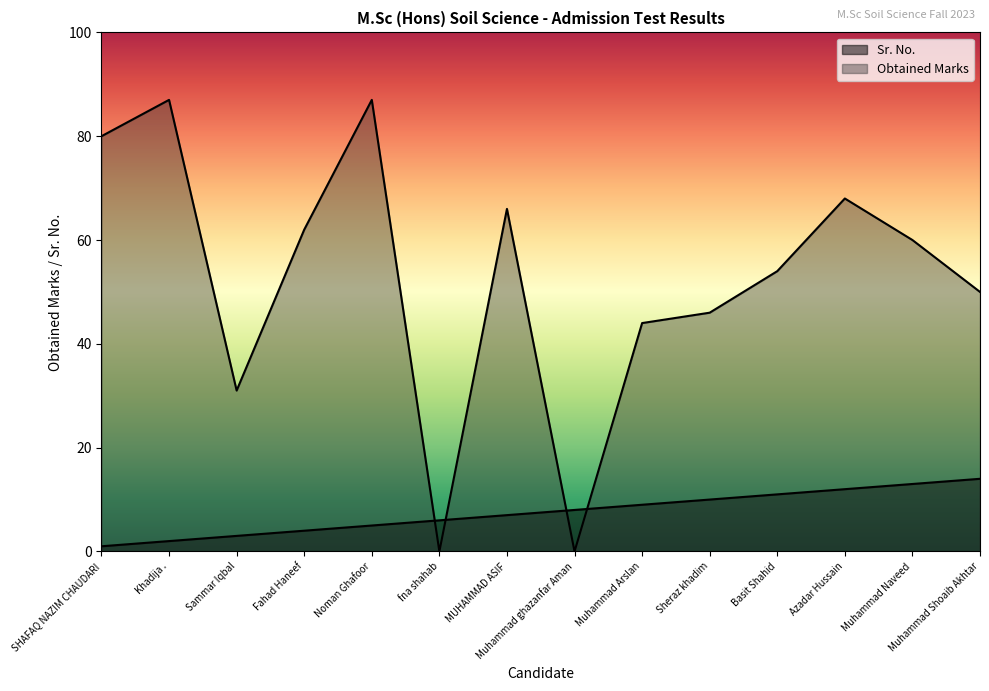

What is the label of the 10th point from the left?

Sheraz khadim